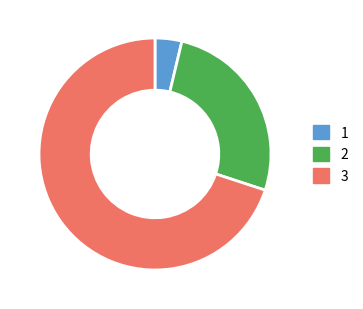

What is the majority slice?

3